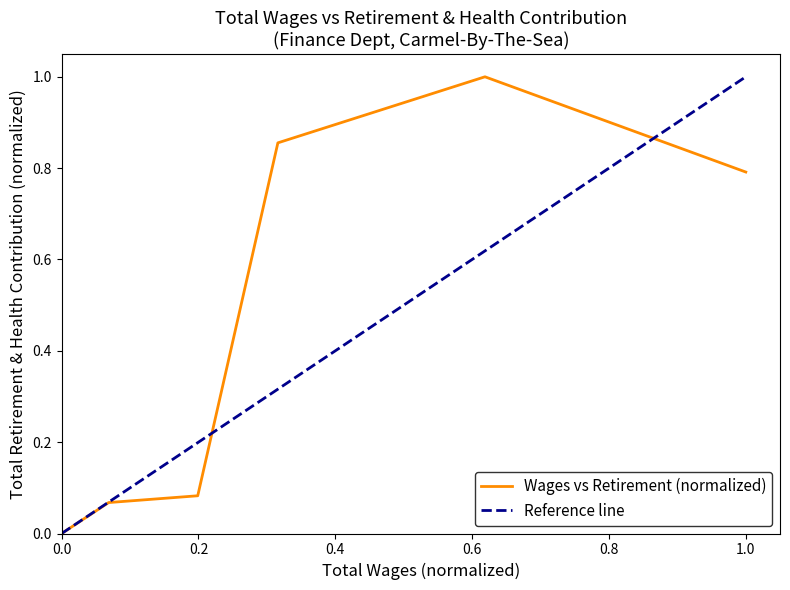

What is the sum of all values?

2.8